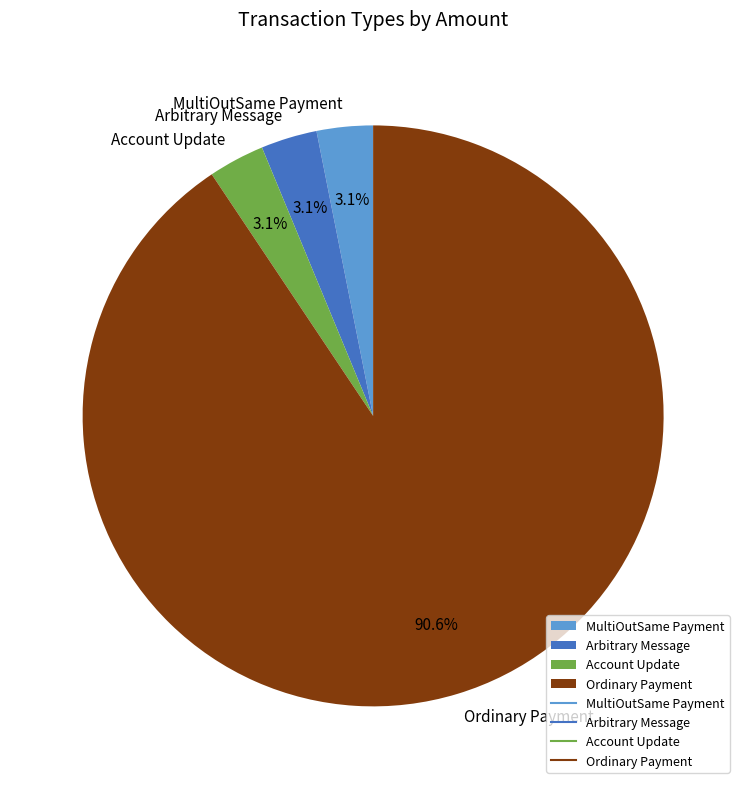

Which has a higher value, Ordinary Payment or Arbitrary Message?

Ordinary Payment